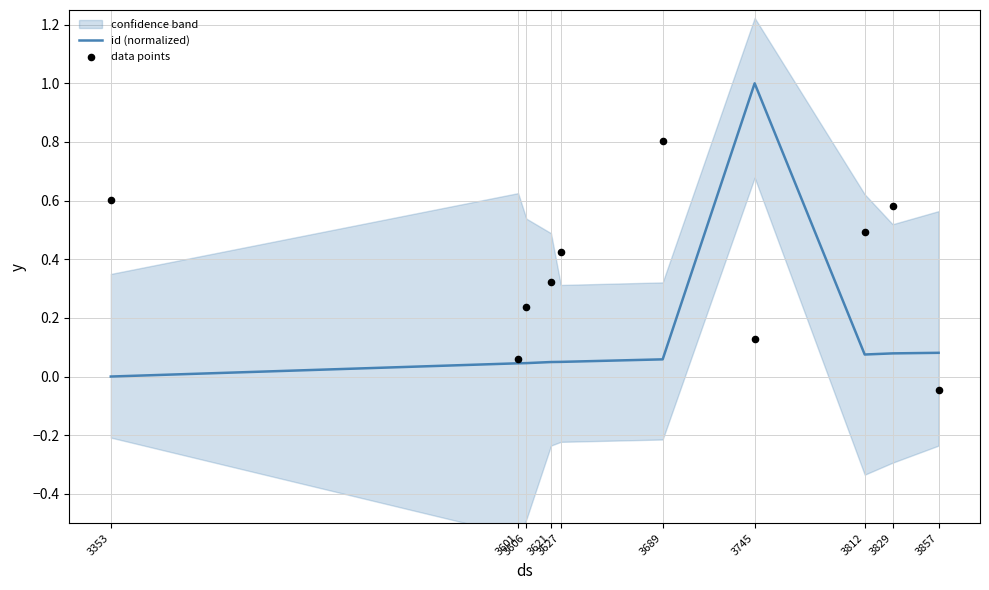

What is the highest value of the id (normalized) series?

1.0